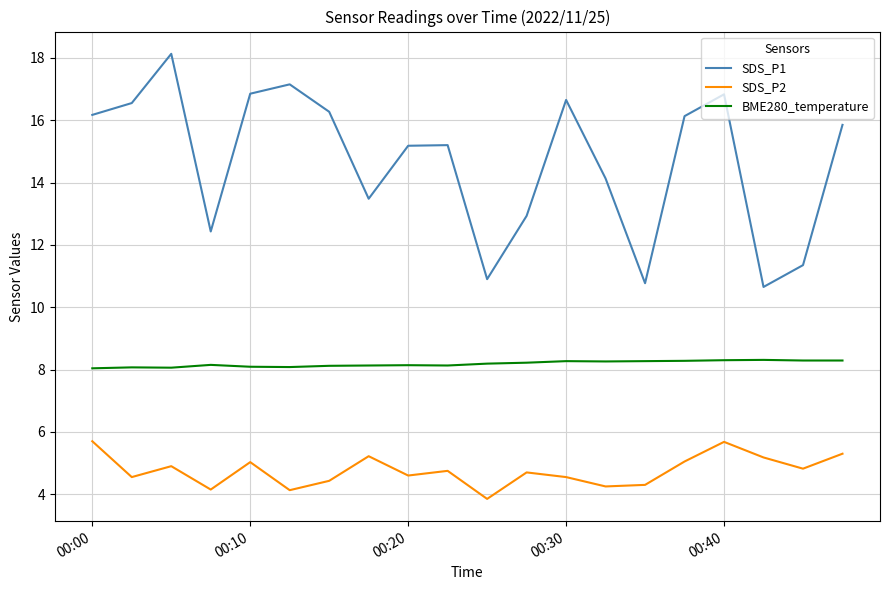

List the series in order of their overall mean, highest first.

SDS_P1, BME280_temperature, SDS_P2